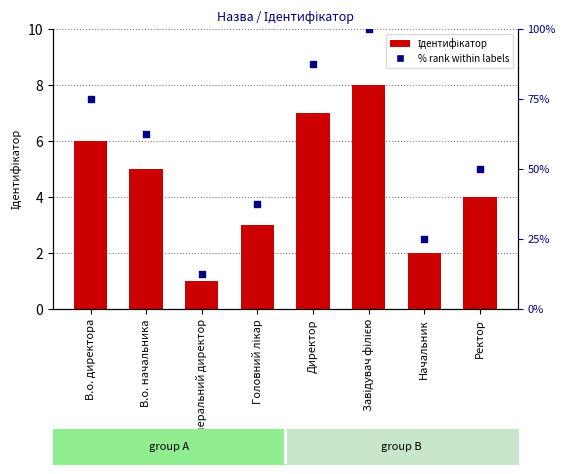

Which series has the largest total across all categories?

% rank within labels